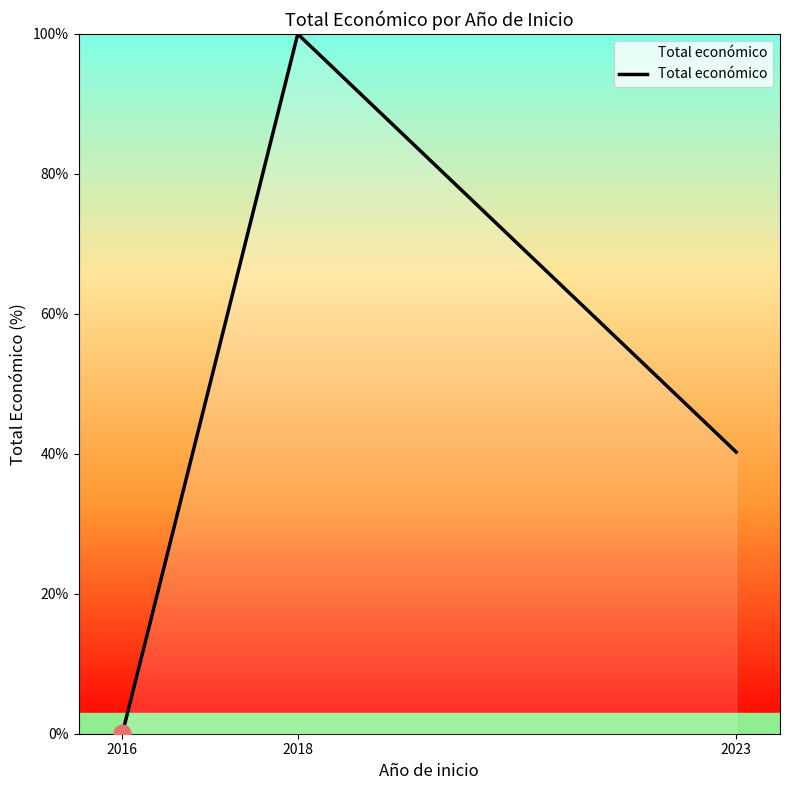

At which label is the value closest to 50?

2023